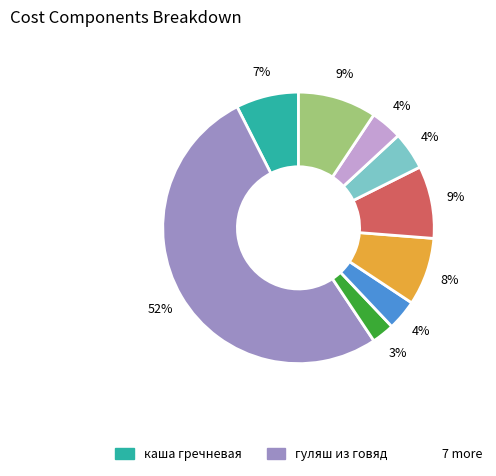

Is there a majority slice in this chart?

Yes